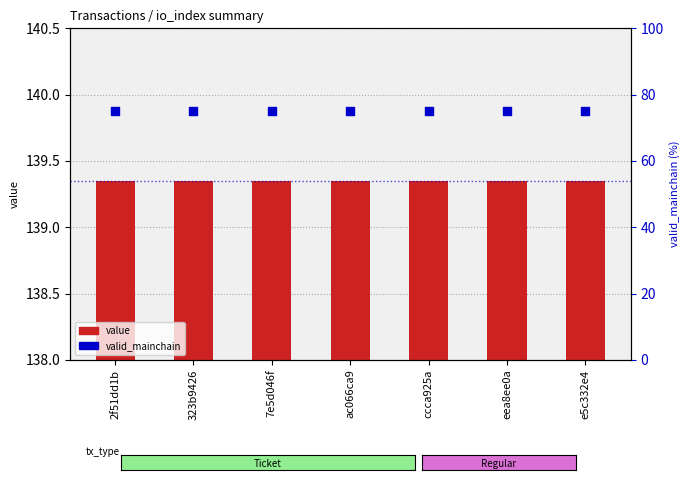

Which series has the largest total across all categories?

value